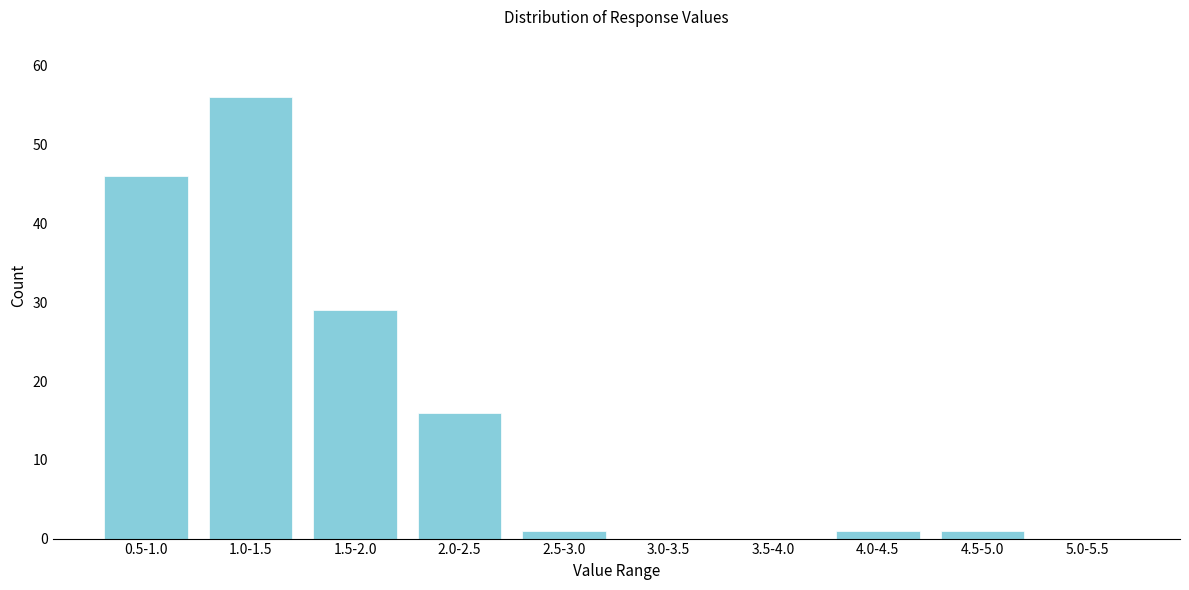

Reading left to right, list all the values displayed in this chart.

0.5-1.0=46	1.0-1.5=56	1.5-2.0=29	2.0-2.5=16	2.5-3.0=1	3.0-3.5=0	3.5-4.0=0	4.0-4.5=1	4.5-5.0=1	5.0-5.5=0